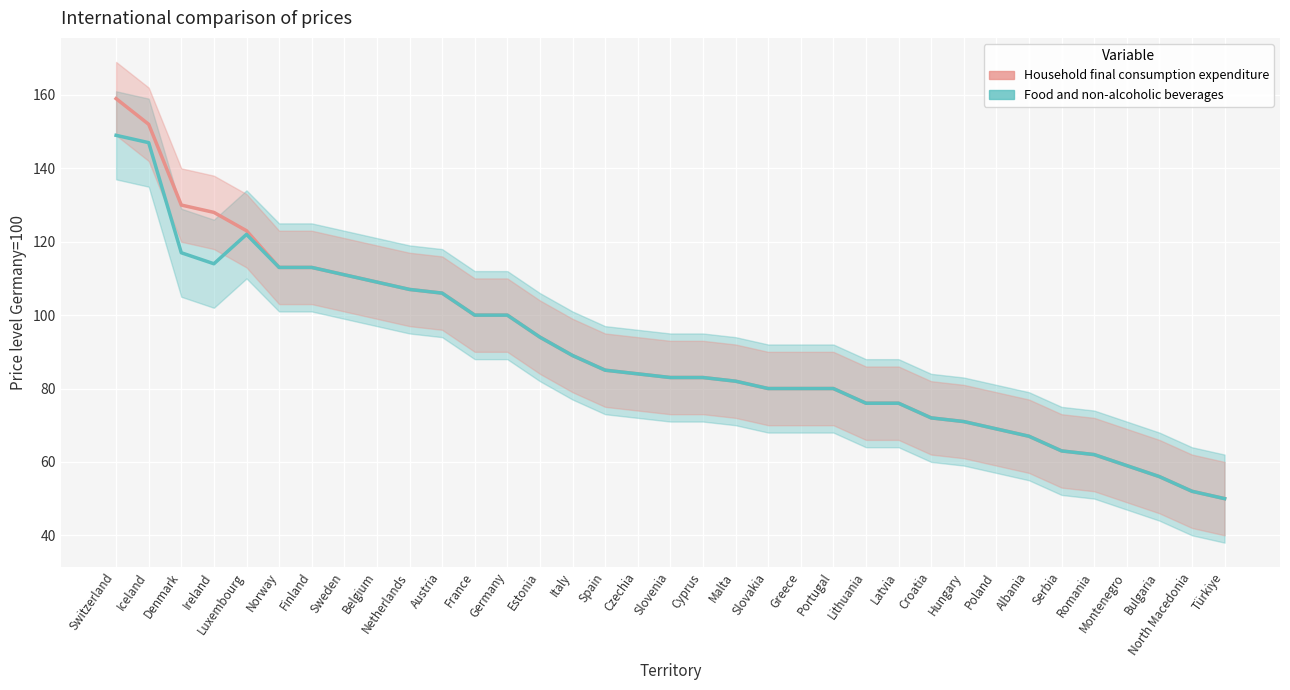

What is the total value across all series at Slovenia?

166